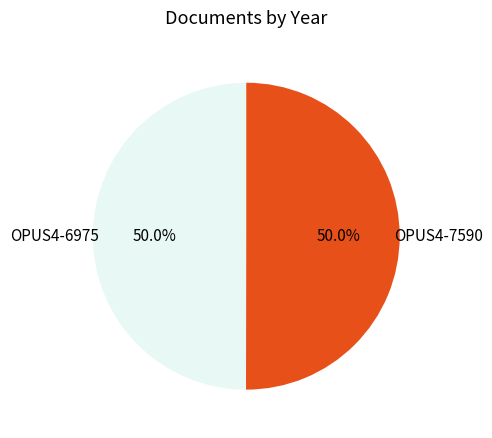

True or false: OPUS4-6975 accounts for 58% of the total.

False